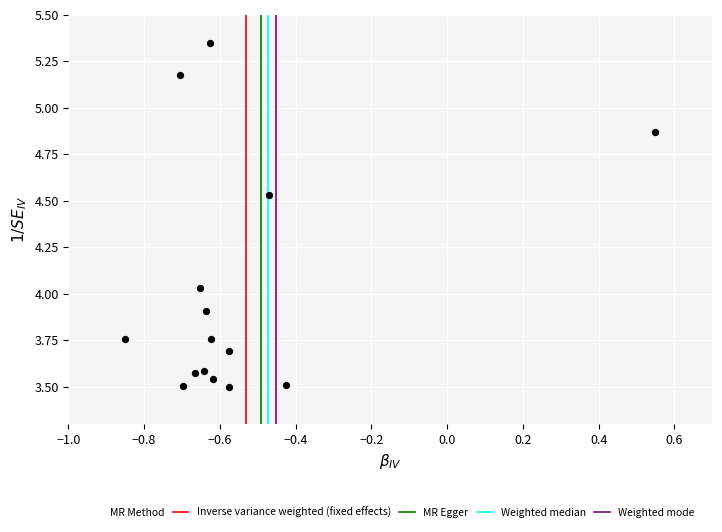

What is the range of X values (max minus min)?

1.4